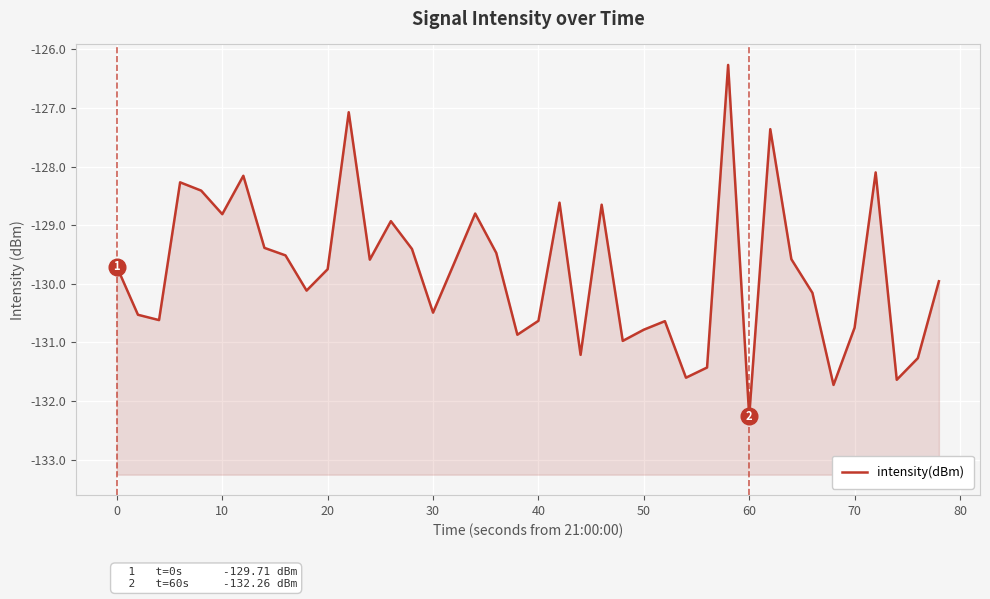

The chart shows a value of -76.2 at 10. True or false?

False